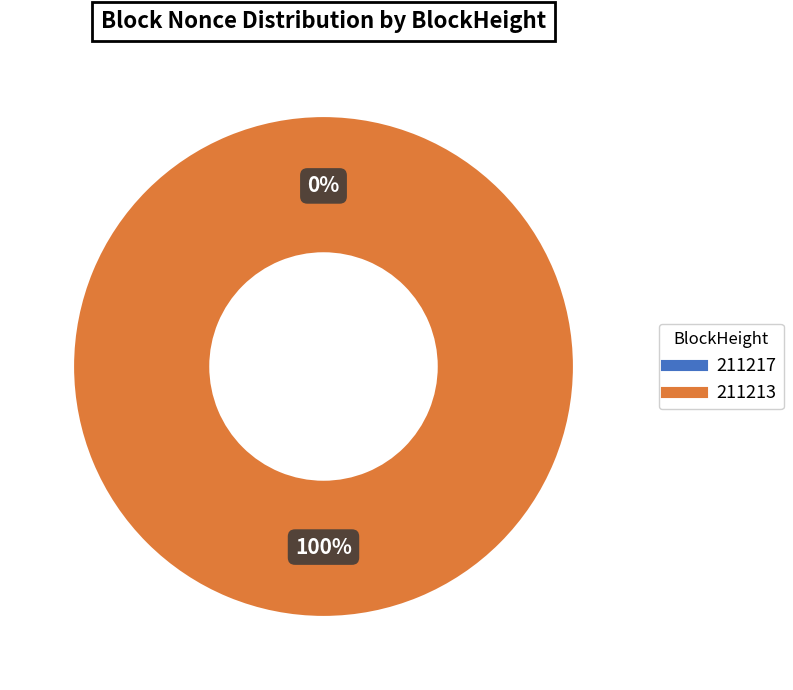

What is the largest slice in the pie chart?

211213